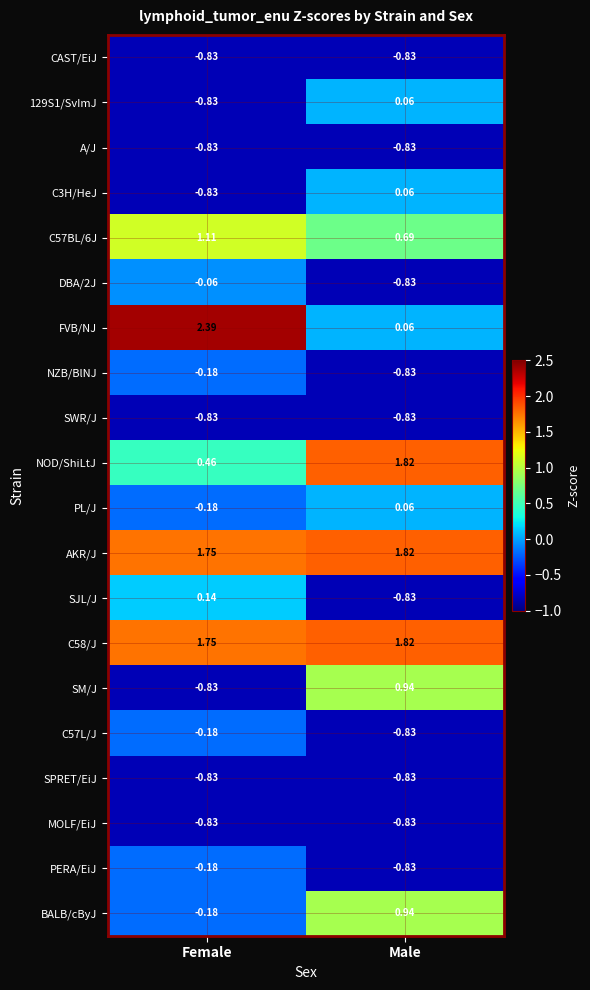

List the labels in order of FVB/NJ value, largest first.

Female, Male